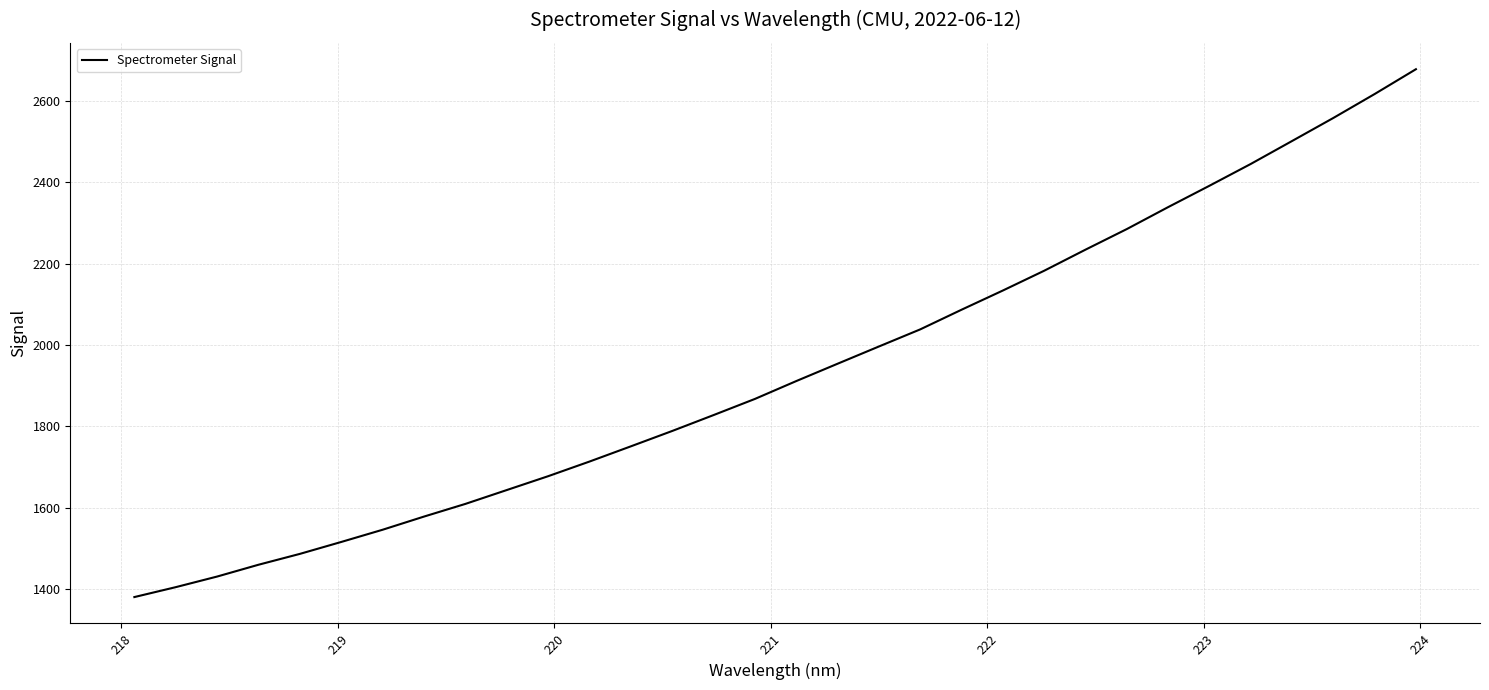

Is this an area chart (filled region under the line)?

No